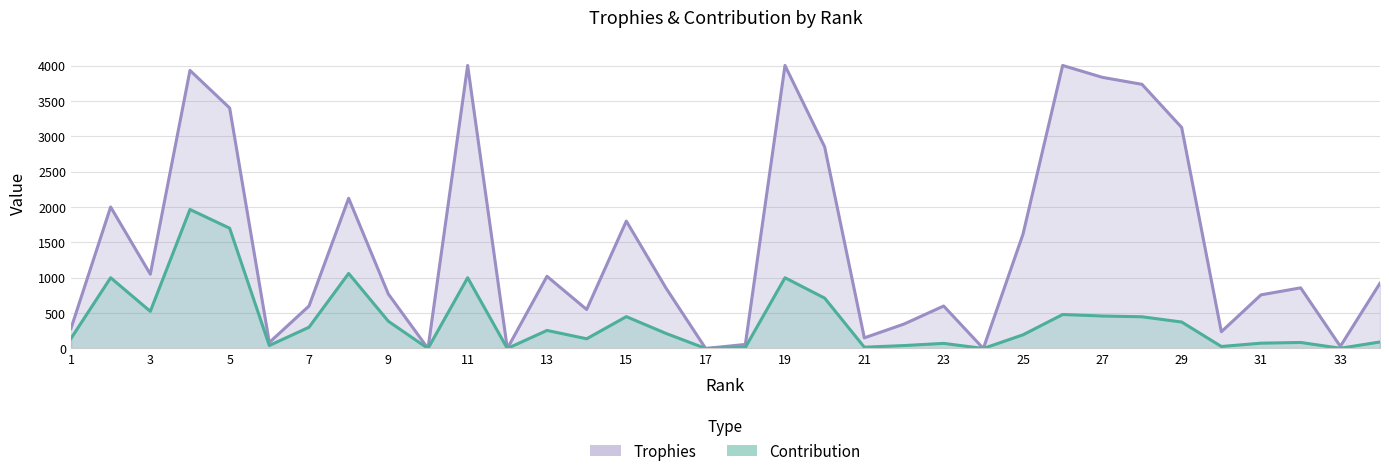

True or false: Trophies has more than 2 points higher than both neighbors.

True